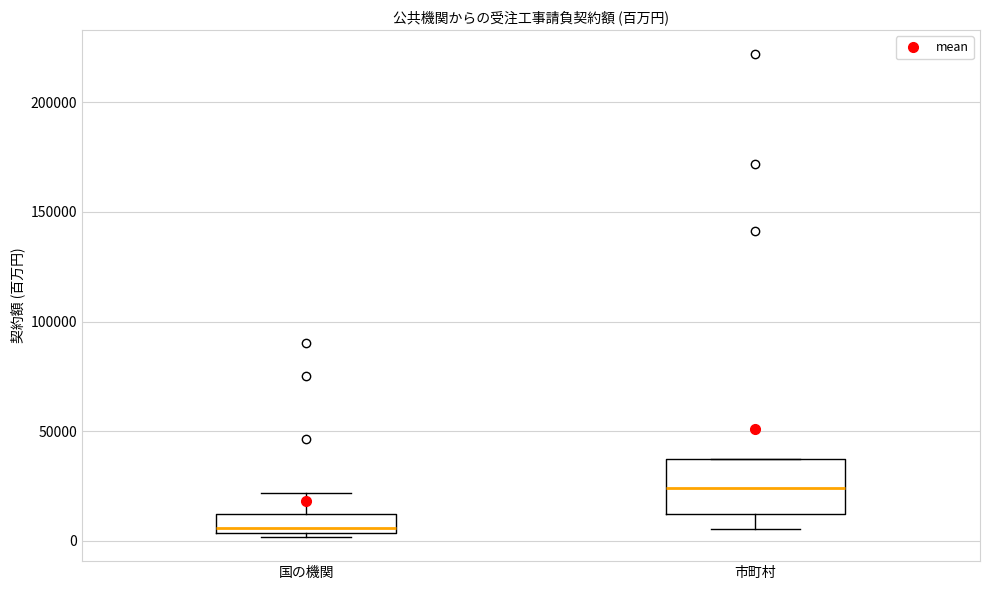

Which box is the tallest, from its lower edge to its upper edge?

市町村